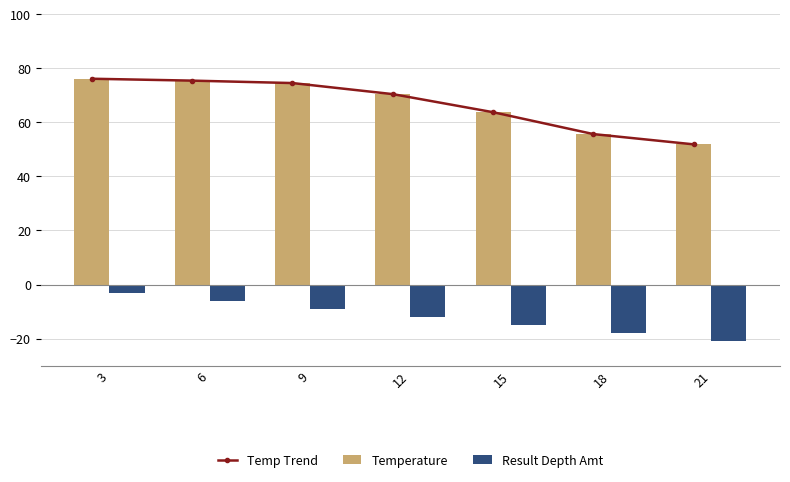

Reading right to left, transcribe all the data shown in this chart.

Temp Trend: 21=51.9	18=55.7	15=63.8	12=70.5	9=74.6	6=75.5	3=76.2
Temperature: 21=51.9	18=55.7	15=63.8	12=70.5	9=74.6	6=75.5	3=76.2
Result Depth Amt: 21=-21.0	18=-18.0	15=-15.0	12=-12.0	9=-9.0	6=-6.0	3=-3.0